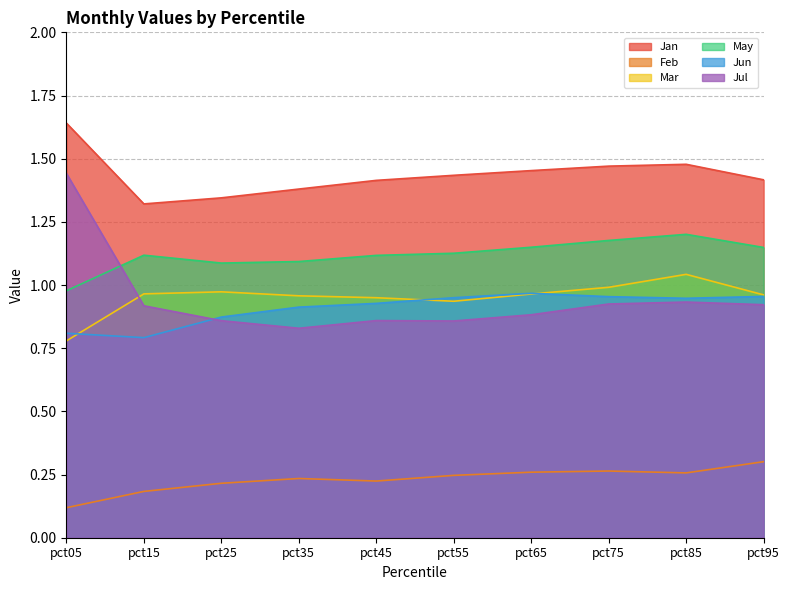

In Mar, how many points are lower than both neighbors (excluding endpoints)?

1